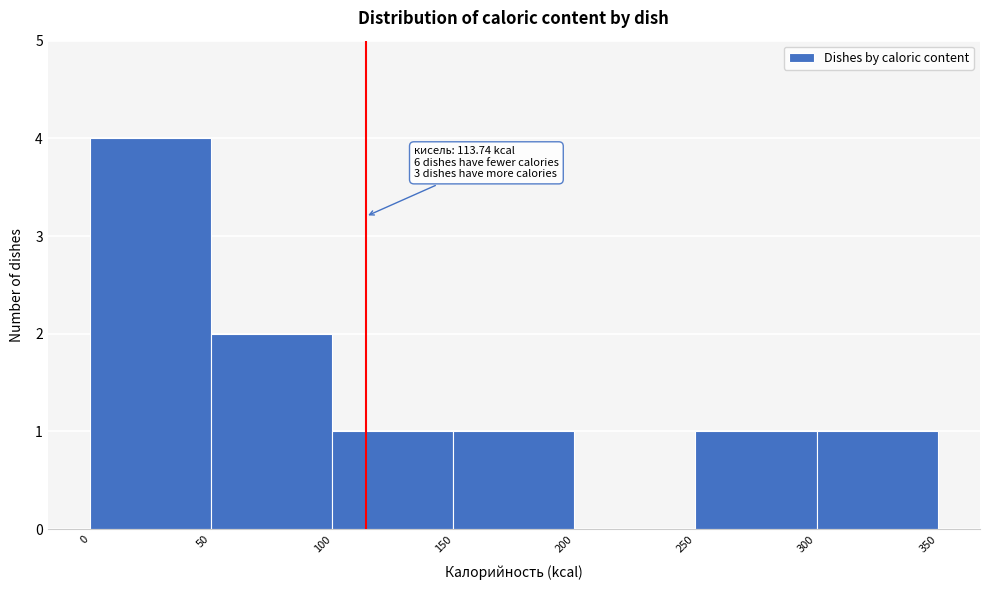

Over which range of the x-axis is the bar tallest?

0 to 50